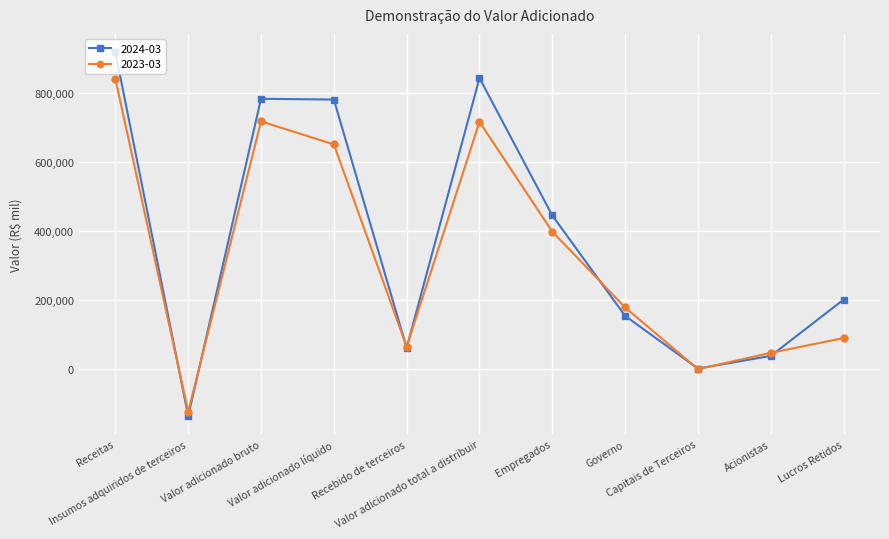

Rank the series by their maximum value, from lowest to highest.

2023-03, 2024-03